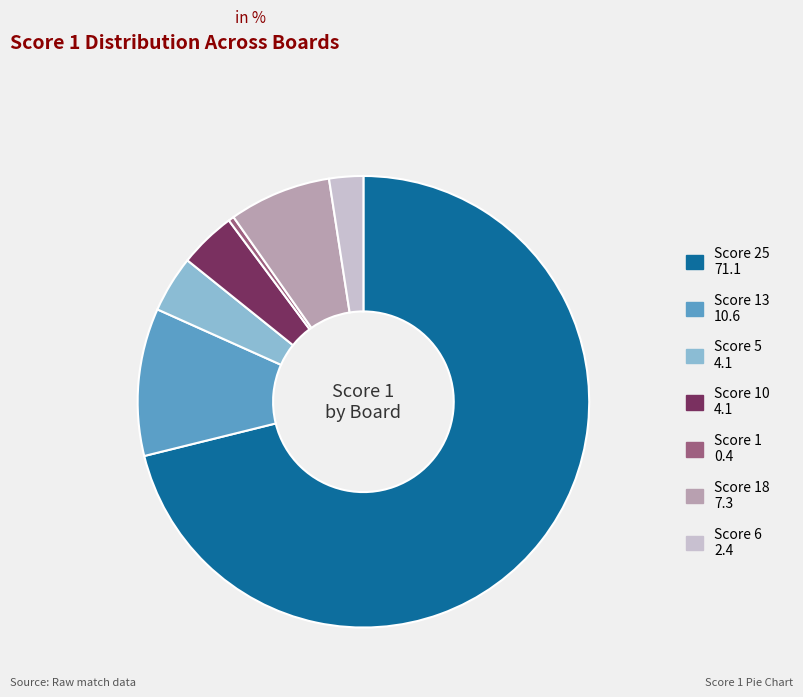

Is there a majority slice in this chart?

Yes